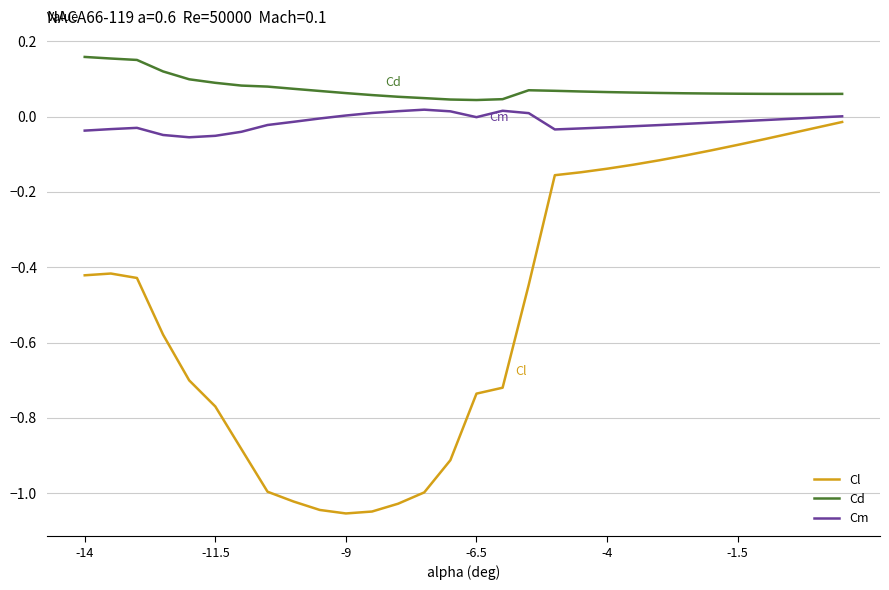

What is the sum of all Cm values?

-0.5